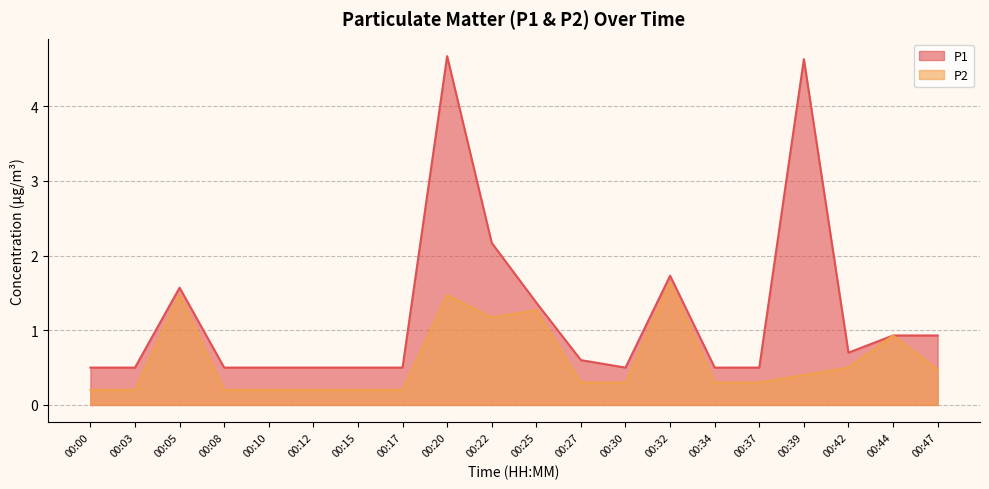

Reading left to right, what are all the values shown in this chart?

P1: 00:00=0.5	00:03=0.5	00:05=1.6	00:08=0.5	00:10=0.5	00:12=0.5	00:15=0.5	00:17=0.5	00:20=4.7	00:22=2.2	00:25=1.4	00:27=0.6	00:30=0.5	00:32=1.7	00:34=0.5	00:37=0.5	00:39=4.6	00:42=0.7	00:44=0.9	00:47=0.9
P2: 00:00=0.2	00:03=0.2	00:05=1.5	00:08=0.2	00:10=0.2	00:12=0.2	00:15=0.2	00:17=0.2	00:20=1.5	00:22=1.2	00:25=1.3	00:27=0.3	00:30=0.3	00:32=1.6	00:34=0.3	00:37=0.3	00:39=0.4	00:42=0.5	00:44=0.9	00:47=0.5